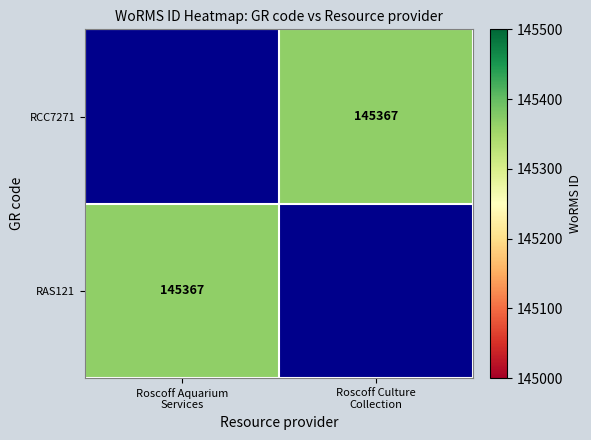

True or false: RCC7271 has a value of 0 at Roscoff Aquarium Services.

True